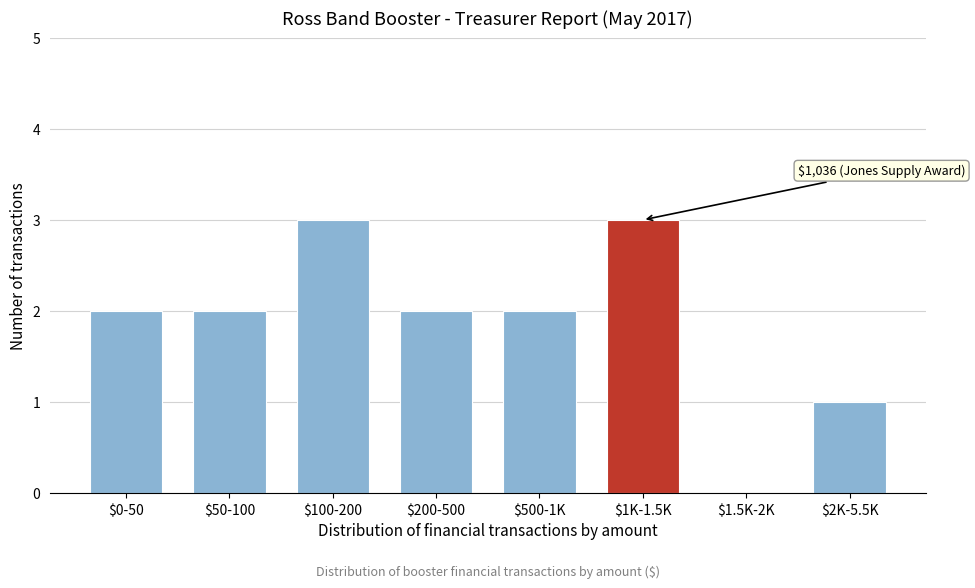

The chart shows a value of 1 at $1.5K-2K. True or false?

False